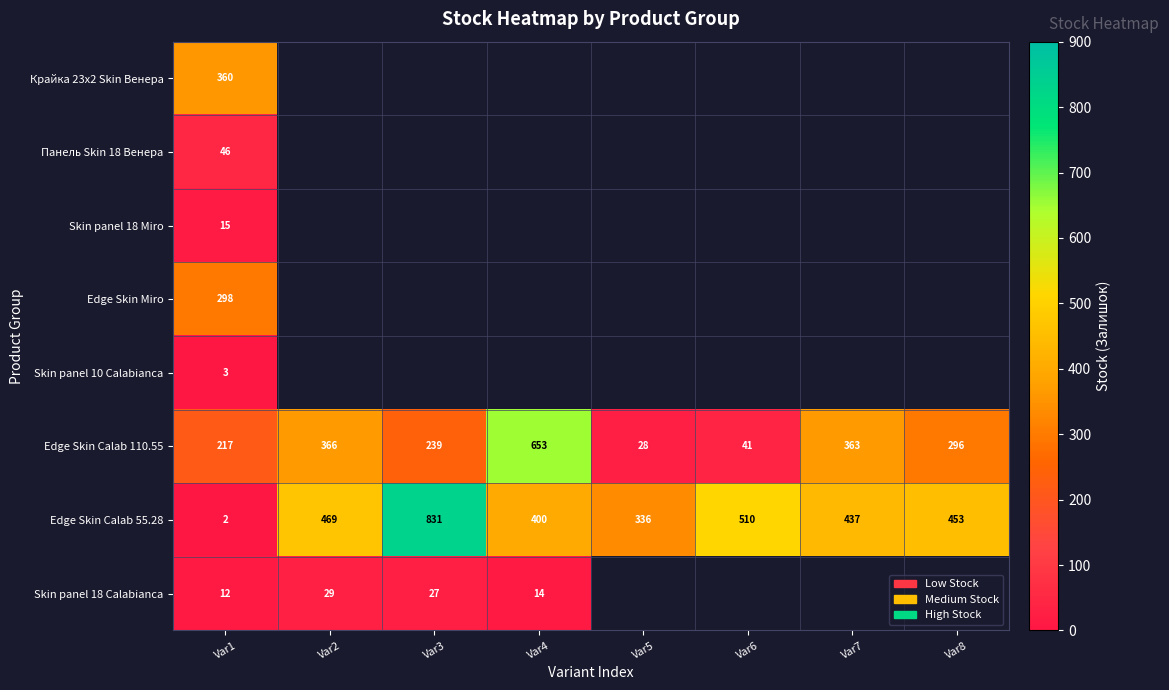

At how many categories does at least one series exceed 381?

6